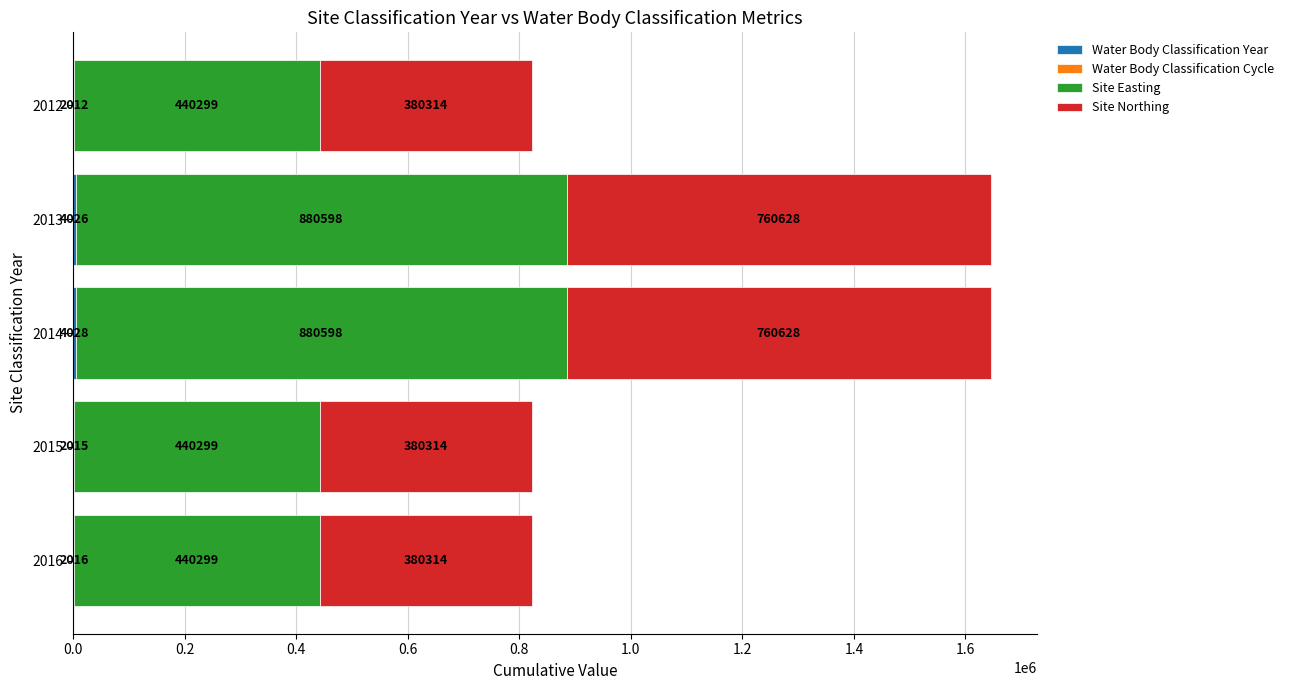

What is the total value across all series at 2016?

822631